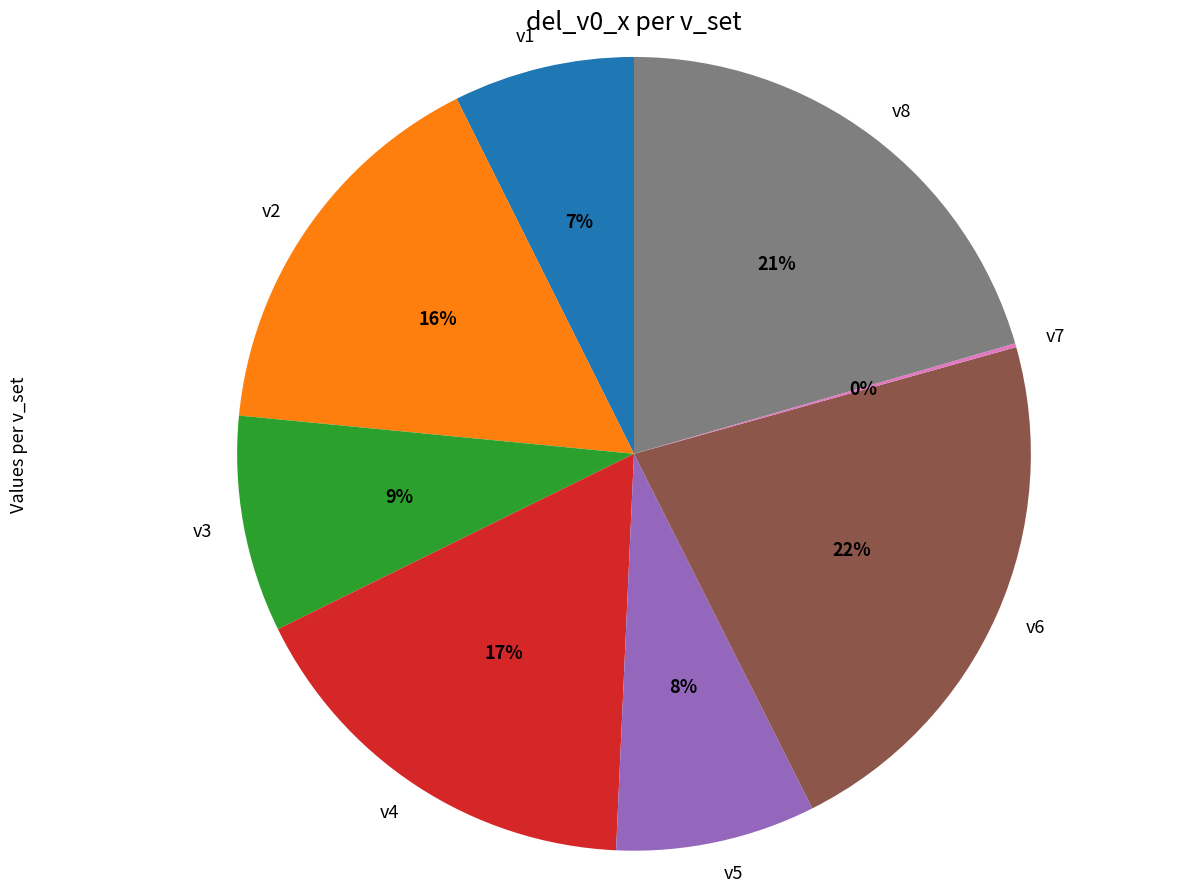

Between v3 and v8, which is larger?

v8